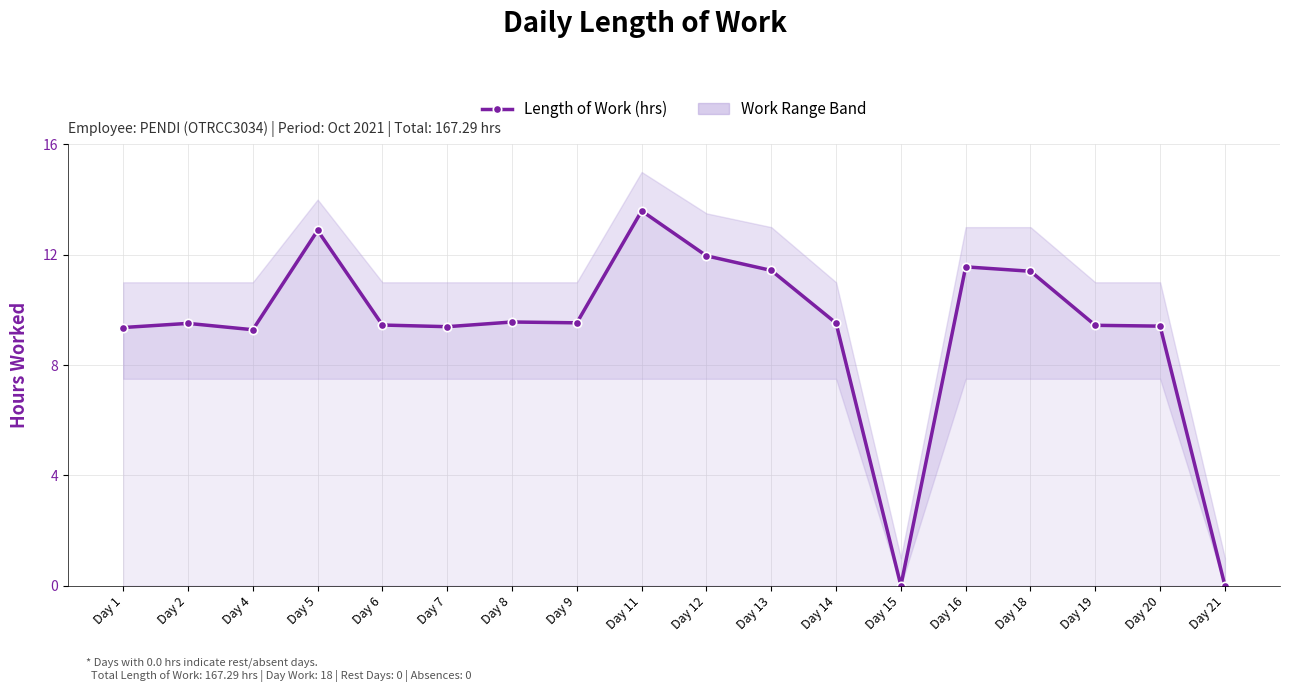

Where does the data first go above 9?

Day 1